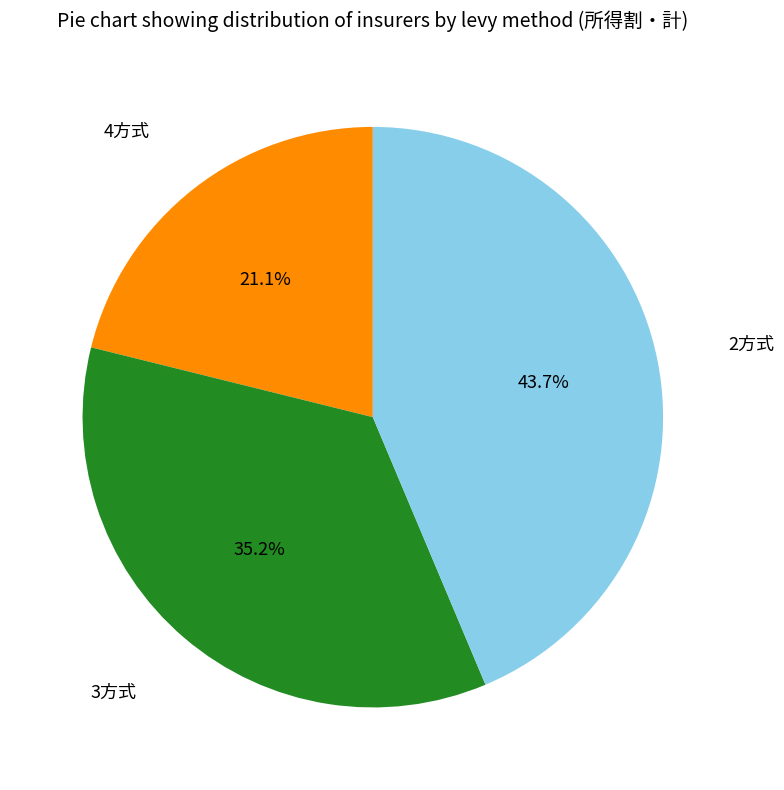

Which slice is the smallest?

4方式